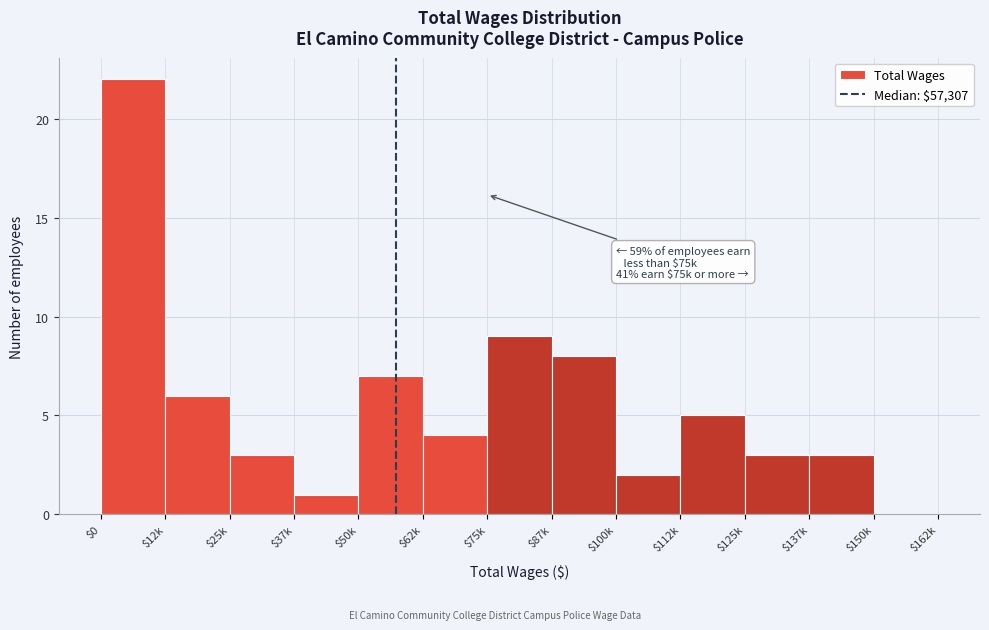

What is the sum of all values?

73